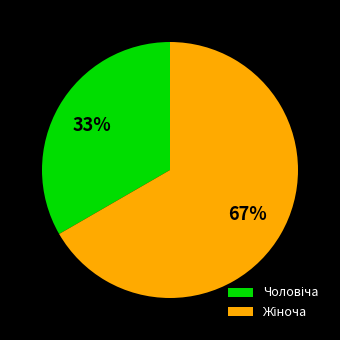

Is there any slice that represents more than half of the pie?

Yes